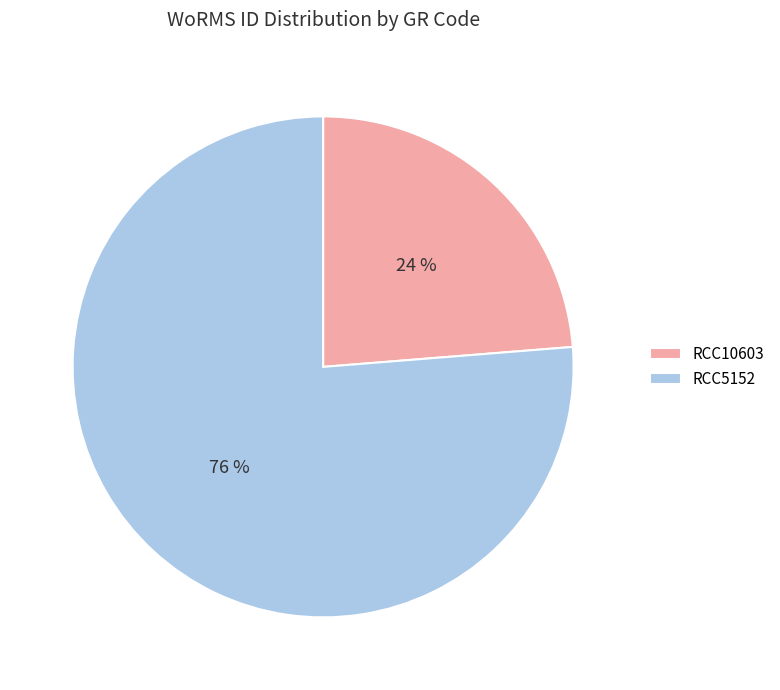

What percentage is the RCC10603 slice, to the nearest percent?

24%